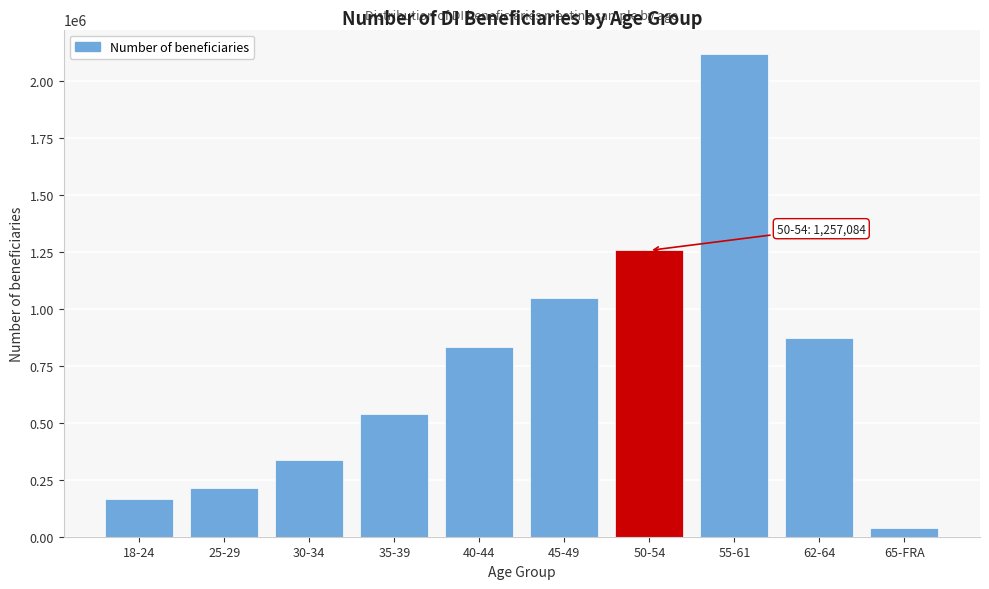

Reading left to right, transcribe all the data shown in this chart.

18-24=163627	25-29=215840	30-34=334861	35-39=538443	40-44=832287	45-49=1049661	50-54=1257084	55-61=2120713	62-64=870559	65-FRA=39860